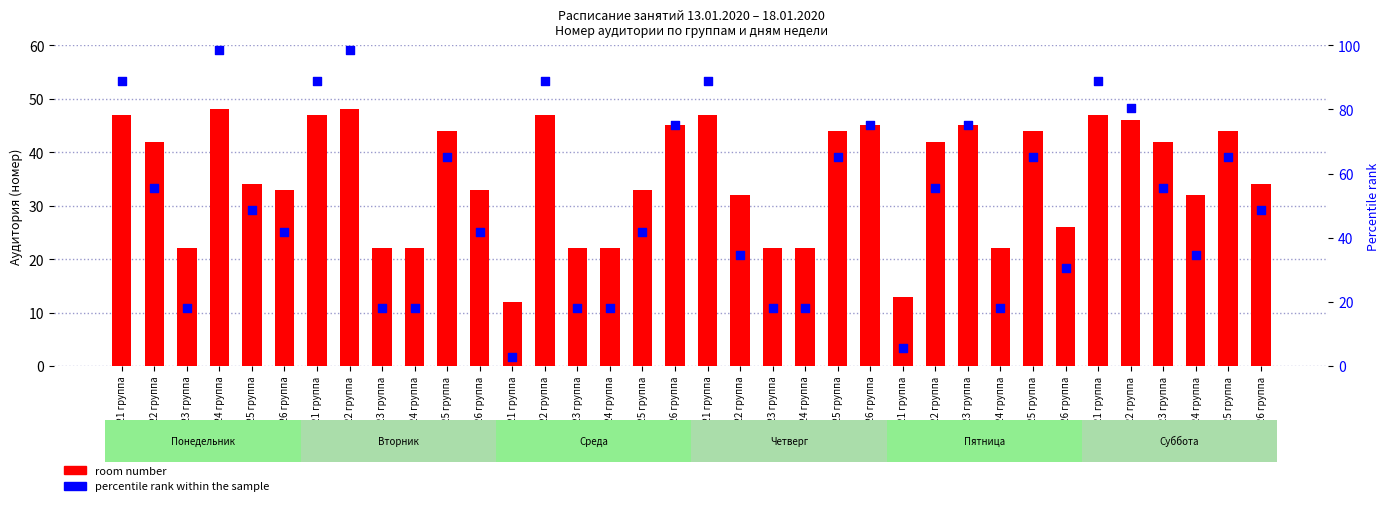

What is the total value across all series at Пят/24 группа?

40.1